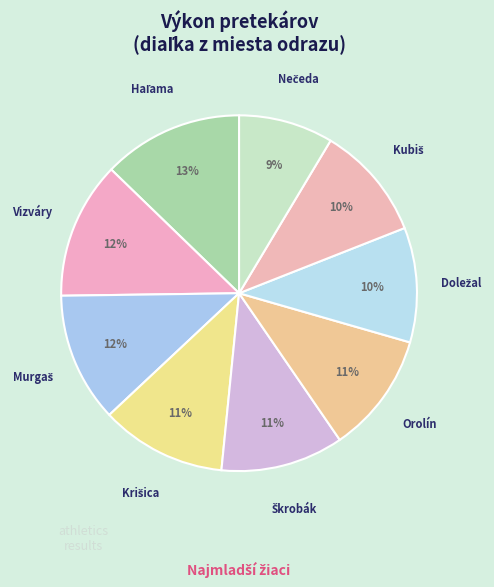

To the nearest percent, what portion does Vizváry represent?

12%